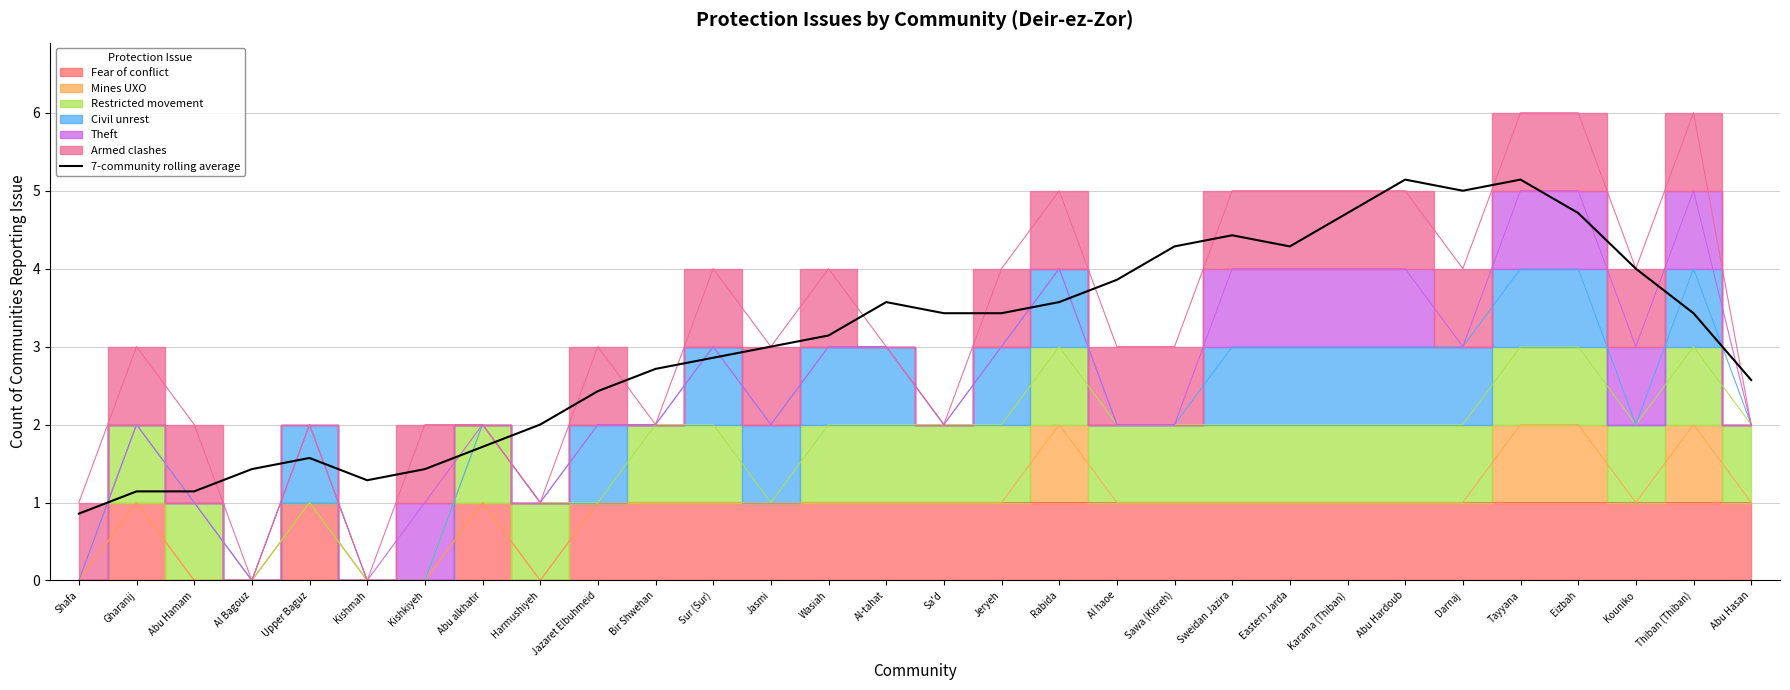

The value at Kishmah is 0.8. True or false?

False